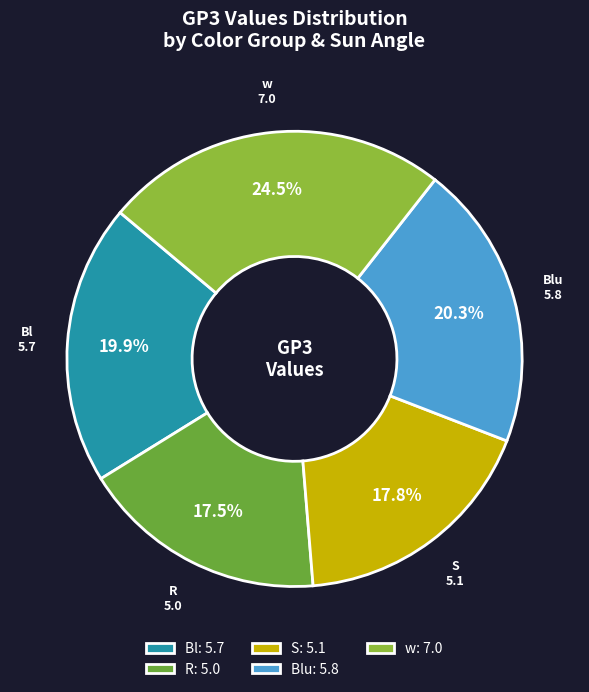

Is there a majority slice in this chart?

No